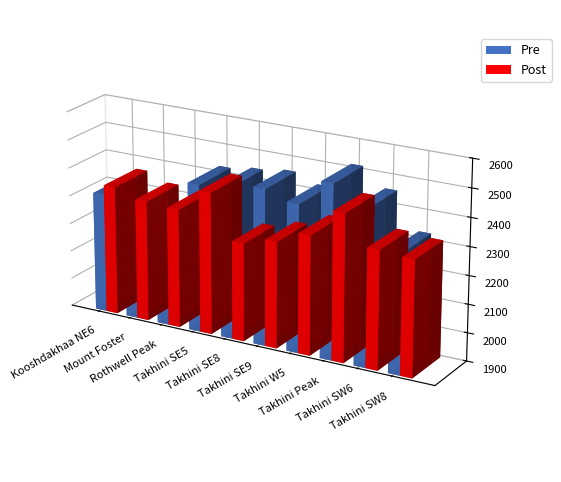

Rank the series at Takhini SE5 from highest to lowest value.

Pre, Post